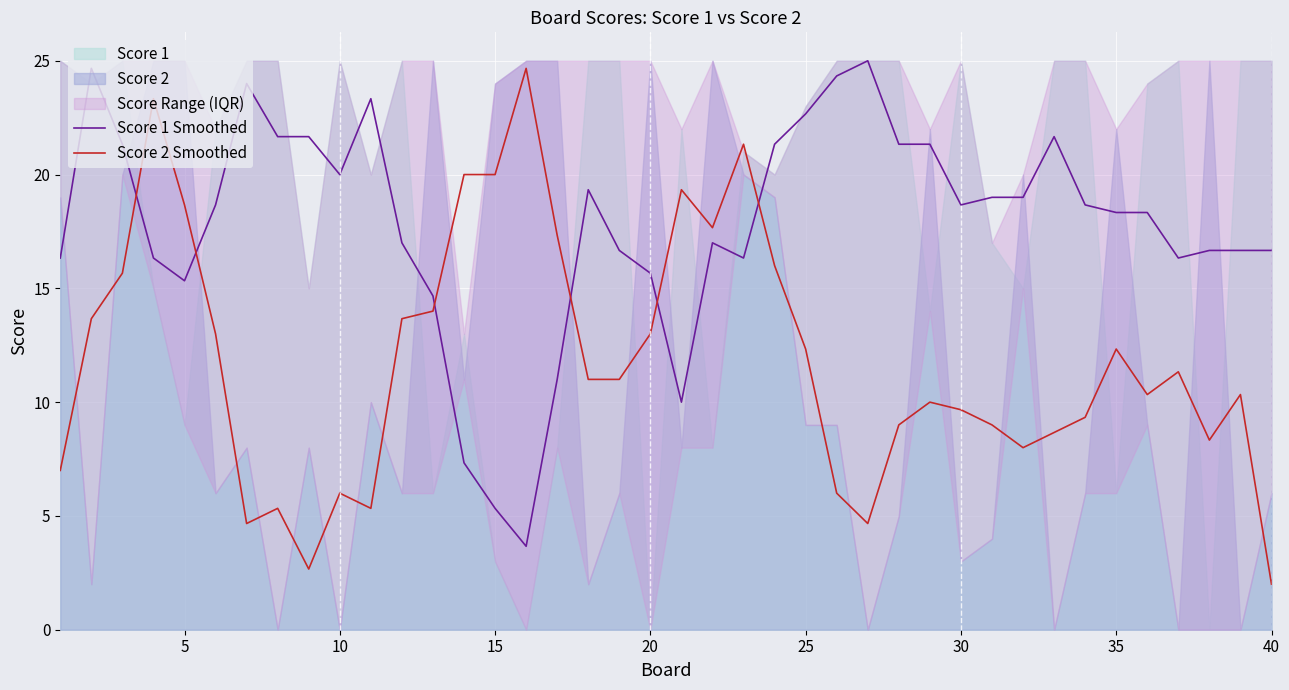

How many interior local peaks does the Score 1 Smoothed series have?

7